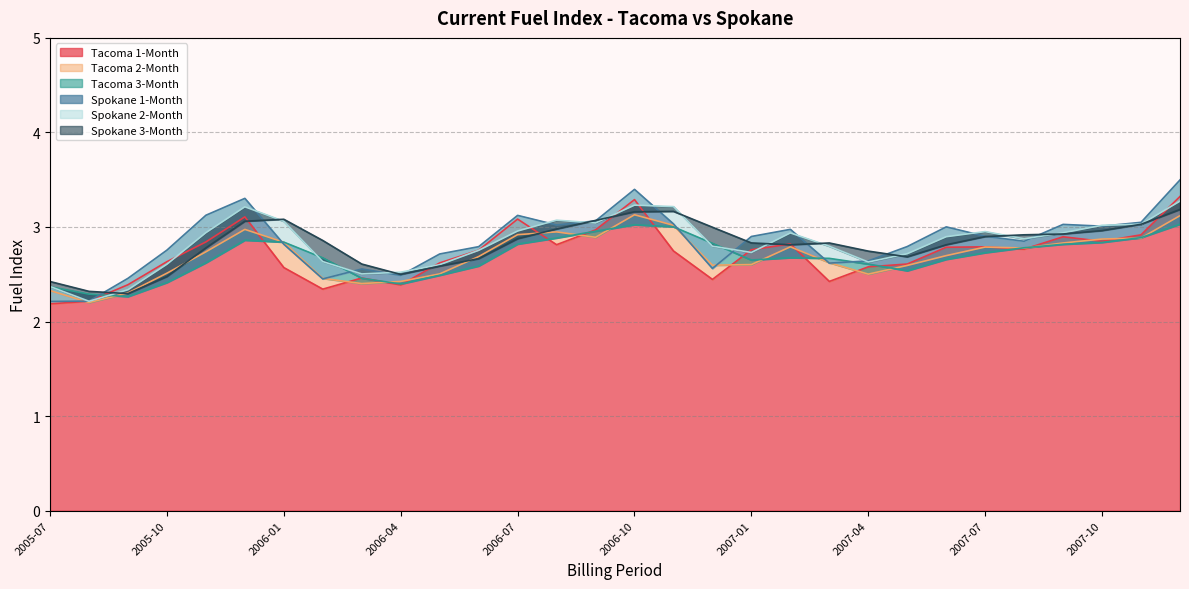

How many interior local peaks does the Tacoma 3-Month series have?

3